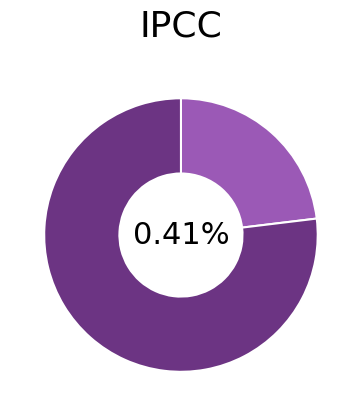

To the nearest percent, what percentage of the pie is 219440?

23%